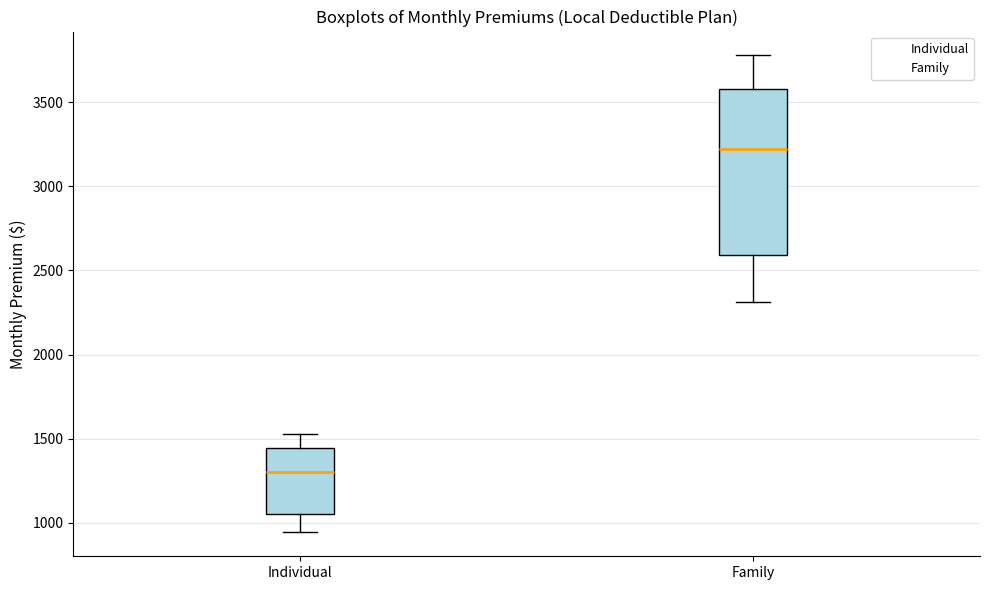

Comparing the boxes themselves (not the whiskers), which one is the tallest?

Family